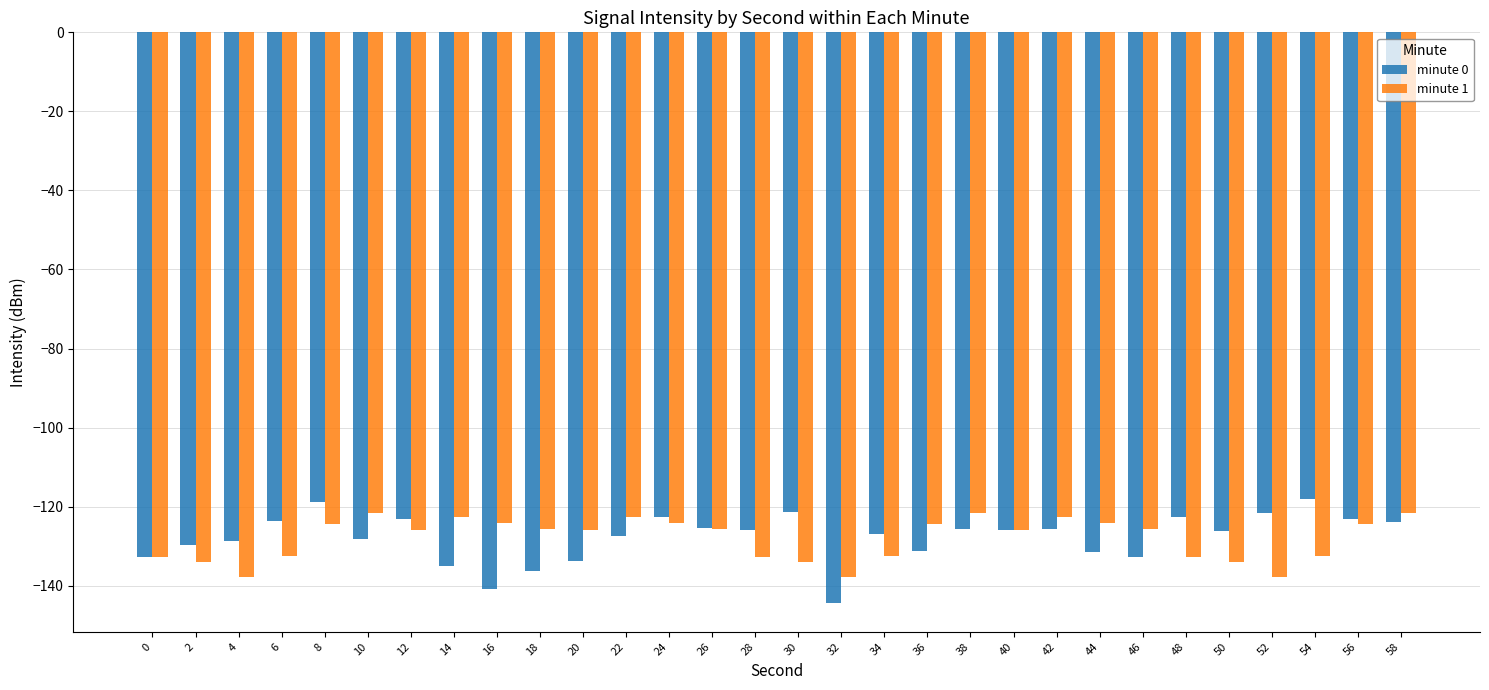

What is the approximate value of minute 0 at 6?

-123.5